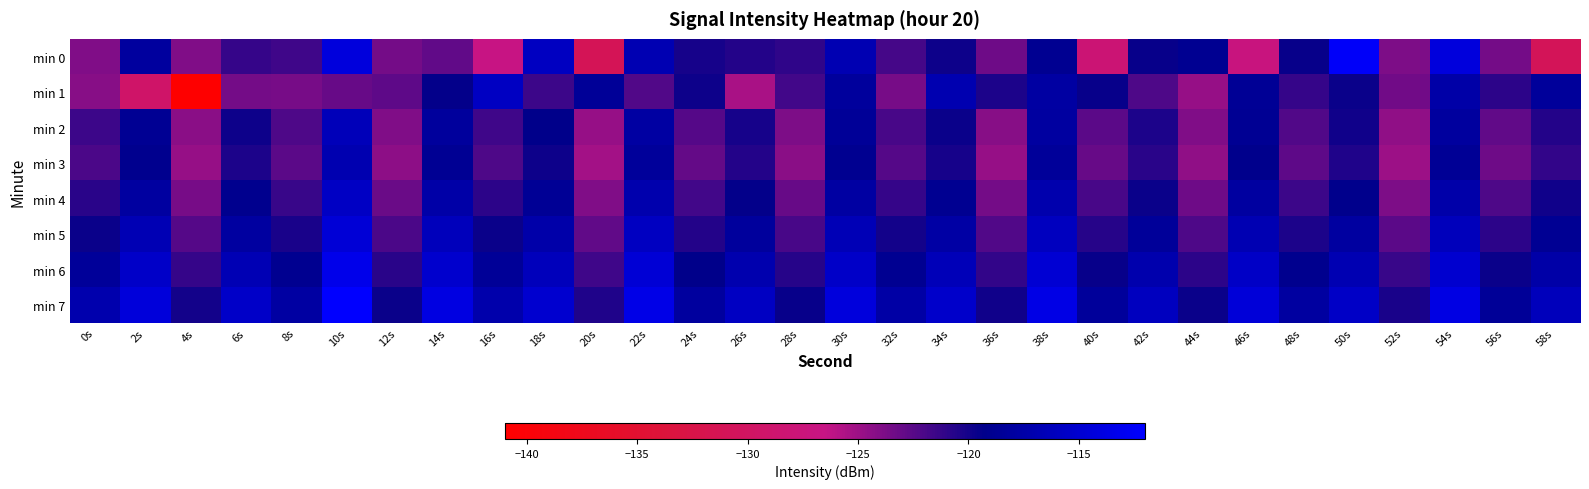

Between 4s and 44s, which series saw the biggest shift?

min 1